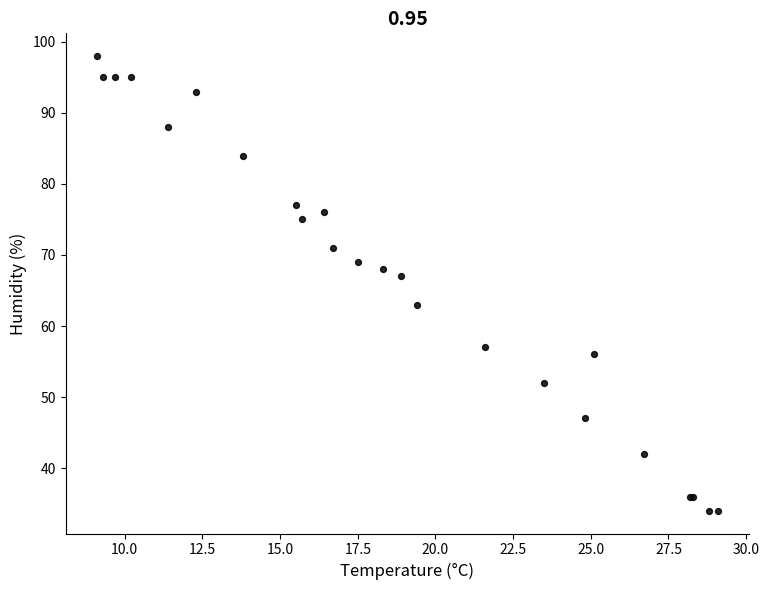

What Y value in the scatter plot is closest to 66?

67